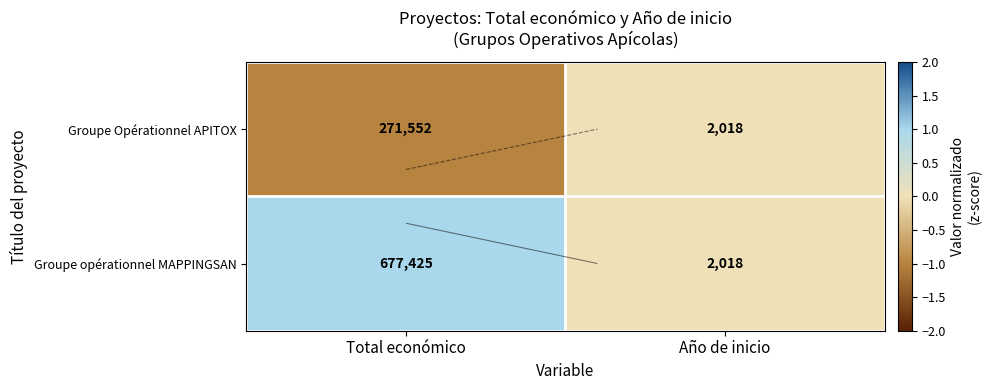

How many values in the Groupe opérationnel MAPPINGSAN series are below 1?

1